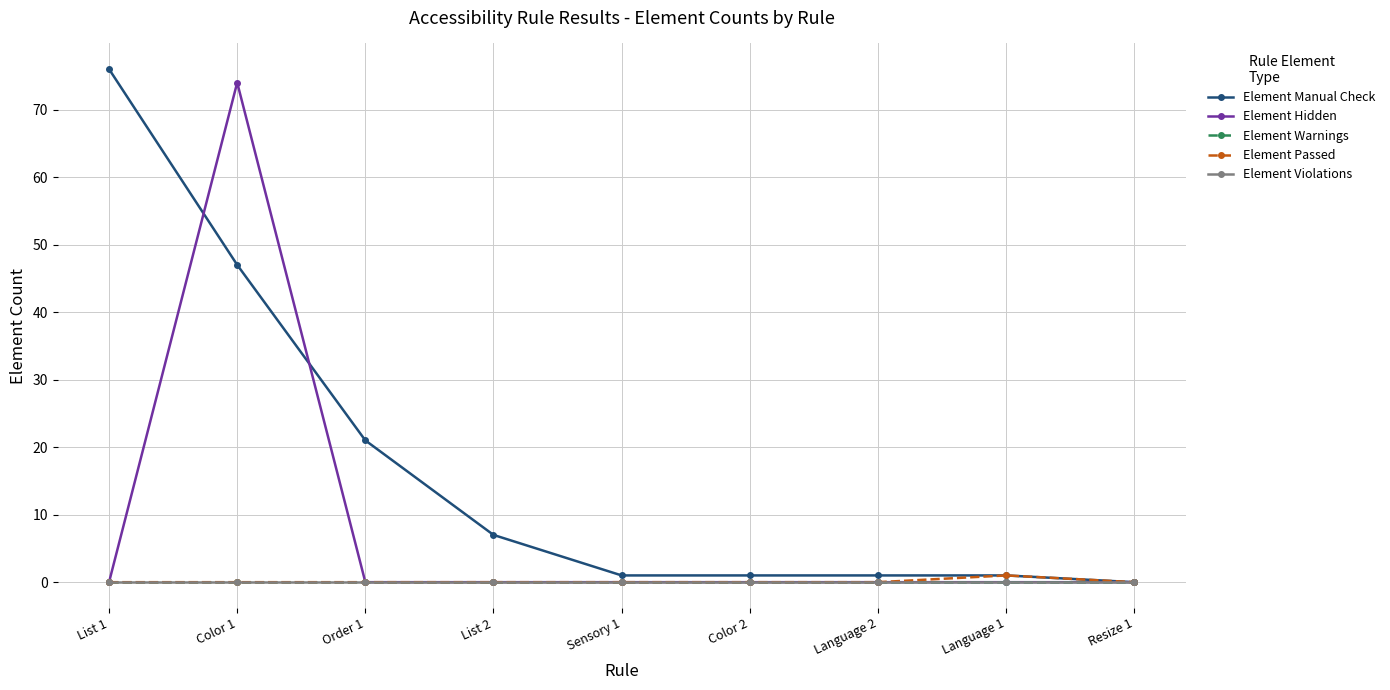

What is the spread (max minus min) of values at Color 1?

74